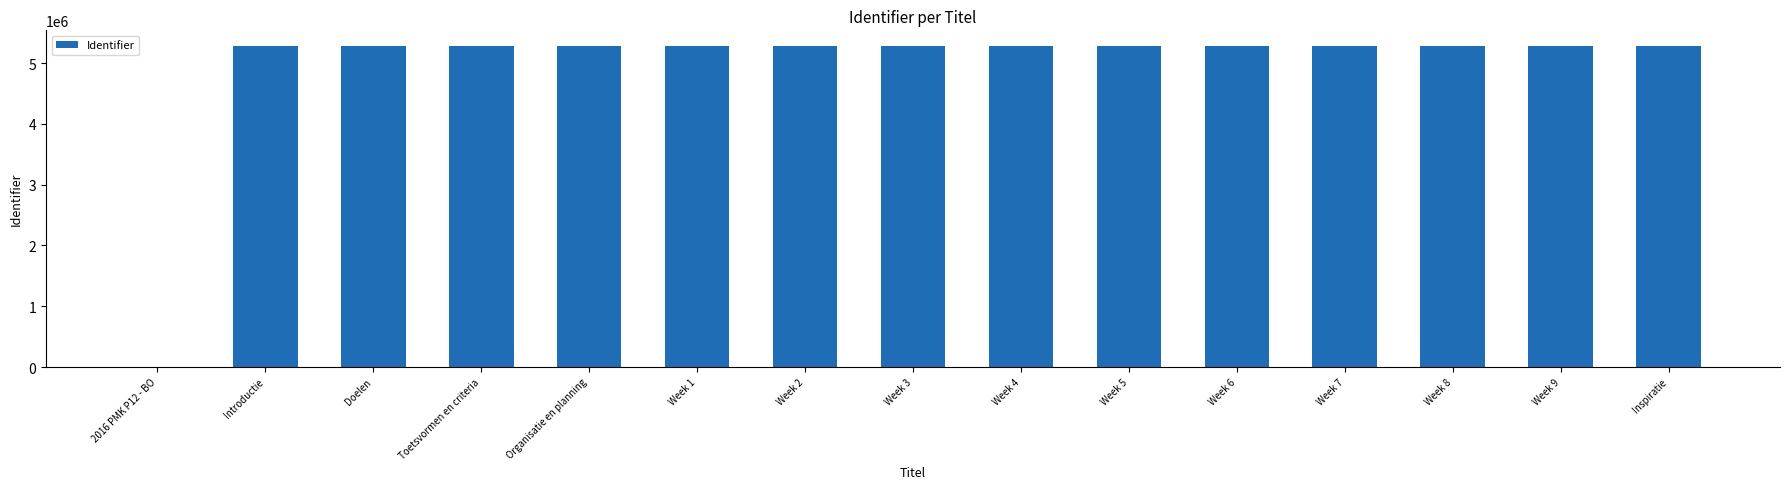

What is the approximate value at Organisatie en planning?

5275424